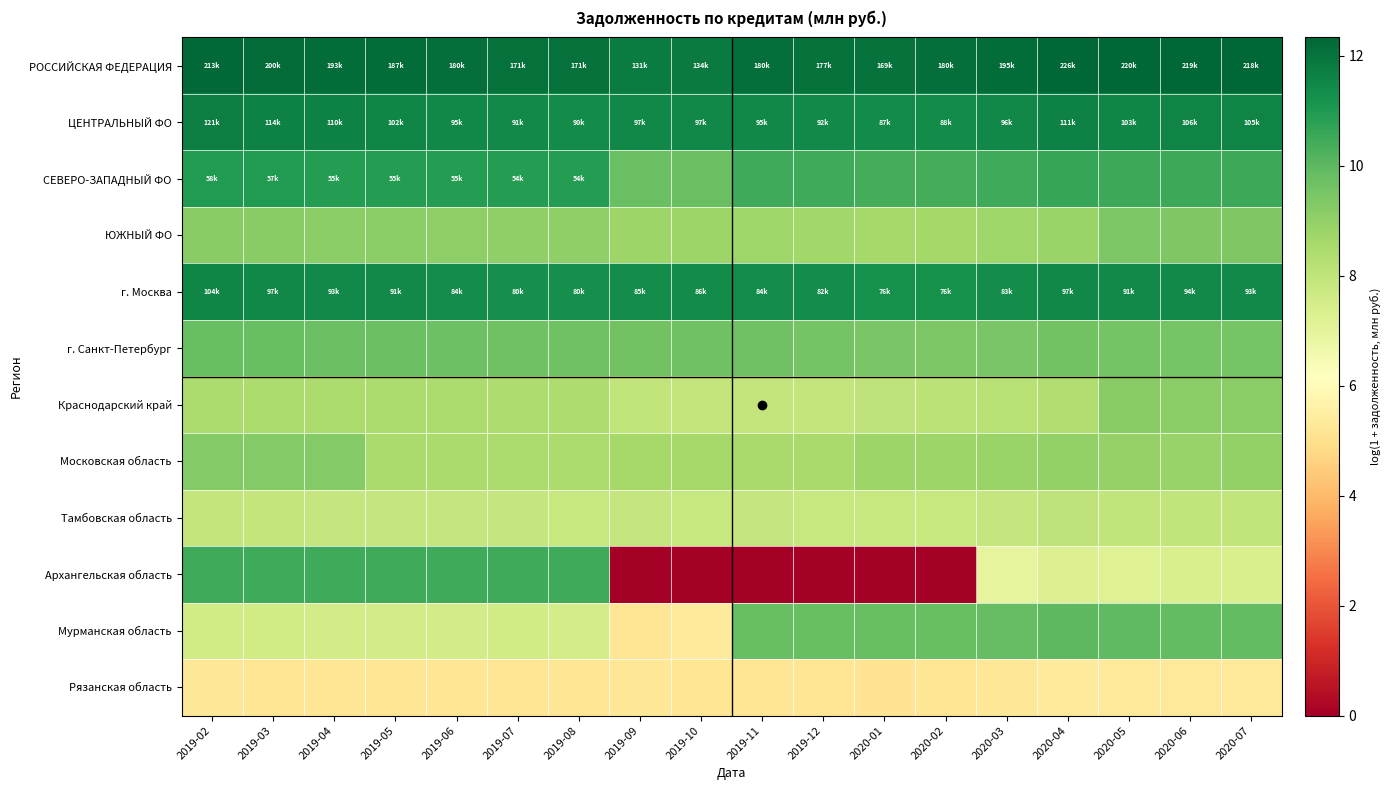

Reading left to right, what are all the values shown in this chart?

РОССИЙСКАЯ ФЕДЕРАЦИЯ: 2019-02=12.3	2019-03=12.2	2019-04=12.2	2019-05=12.1	2019-06=12.1	2019-07=12.1	2019-08=12.1	2019-09=11.8	2019-10=11.8	2019-11=12.1	2019-12=12.1	2020-01=12.0	2020-02=12.1	2020-03=12.2	2020-04=12.3	2020-05=12.3	2020-06=12.3	2020-07=12.3
ЦЕНТРАЛЬНЫЙ ФО: 2019-02=11.7	2019-03=11.6	2019-04=11.6	2019-05=11.5	2019-06=11.5	2019-07=11.4	2019-08=11.4	2019-09=11.5	2019-10=11.5	2019-11=11.5	2019-12=11.4	2020-01=11.4	2020-02=11.4	2020-03=11.5	2020-04=11.6	2020-05=11.5	2020-06=11.6	2020-07=11.6
СЕВЕРО-ЗАПАДНЫЙ ФО: 2019-02=11.0	2019-03=11.0	2019-04=10.9	2019-05=10.9	2019-06=10.9	2019-07=10.9	2019-08=10.9	2019-09=9.7	2019-10=9.8	2019-11=10.5	2019-12=10.5	2020-01=10.4	2020-02=10.4	2020-03=10.5	2020-04=10.6	2020-05=10.5	2020-06=10.5	2020-07=10.5
ЮЖНЫЙ ФО: 2019-02=9.2	2019-03=9.2	2019-04=9.1	2019-05=9.1	2019-06=9.1	2019-07=9.0	2019-08=9.0	2019-09=8.8	2019-10=8.8	2019-11=8.7	2019-12=8.7	2020-01=8.6	2020-02=8.7	2020-03=8.7	2020-04=8.9	2020-05=9.4	2020-06=9.4	2020-07=9.4
г. Москва: 2019-02=11.6	2019-03=11.5	2019-04=11.4	2019-05=11.4	2019-06=11.3	2019-07=11.3	2019-08=11.3	2019-09=11.4	2019-10=11.4	2019-11=11.3	2019-12=11.3	2020-01=11.2	2020-02=11.3	2020-03=11.3	2020-04=11.5	2020-05=11.4	2020-06=11.5	2020-07=11.4
г. Санкт-Петербург: 2019-02=9.8	2019-03=9.8	2019-04=9.7	2019-05=9.7	2019-06=9.7	2019-07=9.7	2019-08=9.7	2019-09=9.6	2019-10=9.6	2019-11=9.6	2019-12=9.6	2020-01=9.4	2020-02=9.4	2020-03=9.5	2020-04=9.6	2020-05=9.5	2020-06=9.5	2020-07=9.5
Краснодарский край: 2019-02=8.5	2019-03=8.5	2019-04=8.4	2019-05=8.4	2019-06=8.5	2019-07=8.4	2019-08=8.4	2019-09=8.0	2019-10=7.9	2019-11=7.9	2019-12=7.9	2020-01=8.0	2020-02=8.1	2020-03=8.2	2020-04=8.4	2020-05=9.2	2020-06=9.2	2020-07=9.2
Московская область: 2019-02=9.3	2019-03=9.3	2019-04=9.3	2019-05=8.5	2019-06=8.5	2019-07=8.5	2019-08=8.5	2019-09=8.6	2019-10=8.6	2019-11=8.6	2019-12=8.6	2020-01=8.8	2020-02=8.8	2020-03=8.8	2020-04=9.0	2020-05=8.9	2020-06=8.9	2020-07=9.0
Тамбовская область: 2019-02=7.9	2019-03=7.9	2019-04=7.9	2019-05=7.9	2019-06=7.9	2019-07=7.9	2019-08=7.8	2019-09=7.9	2019-10=7.8	2019-11=7.9	2019-12=7.8	2020-01=7.8	2020-02=7.8	2020-03=7.9	2020-04=8.0	2020-05=8.0	2020-06=8.0	2020-07=8.0
Архангельская область: 2019-02=10.5	2019-03=10.5	2019-04=10.5	2019-05=10.5	2019-06=10.5	2019-07=10.5	2019-08=10.5	2019-09=0.0	2019-10=0.0	2019-11=0.0	2019-12=0.0	2020-01=0.0	2020-02=0.0	2020-03=7.0	2020-04=7.3	2020-05=7.2	2020-06=7.4	2020-07=7.4
Мурманская область: 2019-02=7.6	2019-03=7.6	2019-04=7.6	2019-05=7.6	2019-06=7.5	2019-07=7.6	2019-08=7.5	2019-09=5.2	2019-10=5.4	2019-11=9.8	2019-12=9.8	2020-01=9.8	2020-02=9.8	2020-03=9.9	2020-04=10.0	2020-05=10.0	2020-06=9.9	2020-07=9.9
Рязанская область: 2019-02=5.2	2019-03=5.2	2019-04=5.2	2019-05=5.2	2019-06=5.2	2019-07=5.2	2019-08=5.2	2019-09=5.2	2019-10=5.2	2019-11=5.2	2019-12=5.2	2020-01=5.1	2020-02=5.2	2020-03=5.2	2020-04=5.4	2020-05=5.3	2020-06=5.3	2020-07=5.3